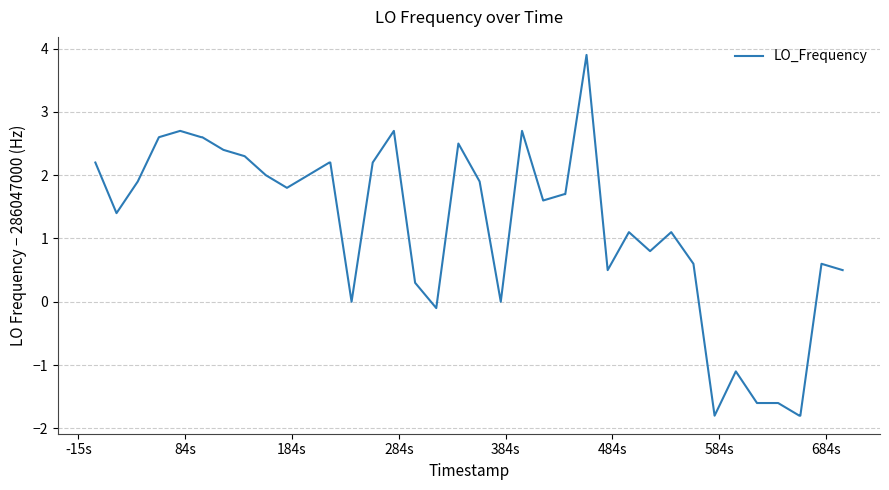

What is the smallest value displayed?

-1.8